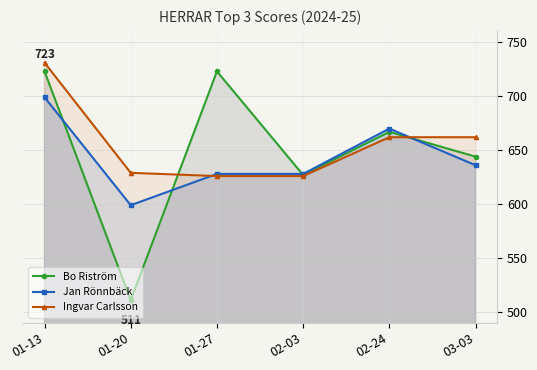

True or false: Ingvar Carlsson and Jan Rönnbäck intersect in this chart.

True